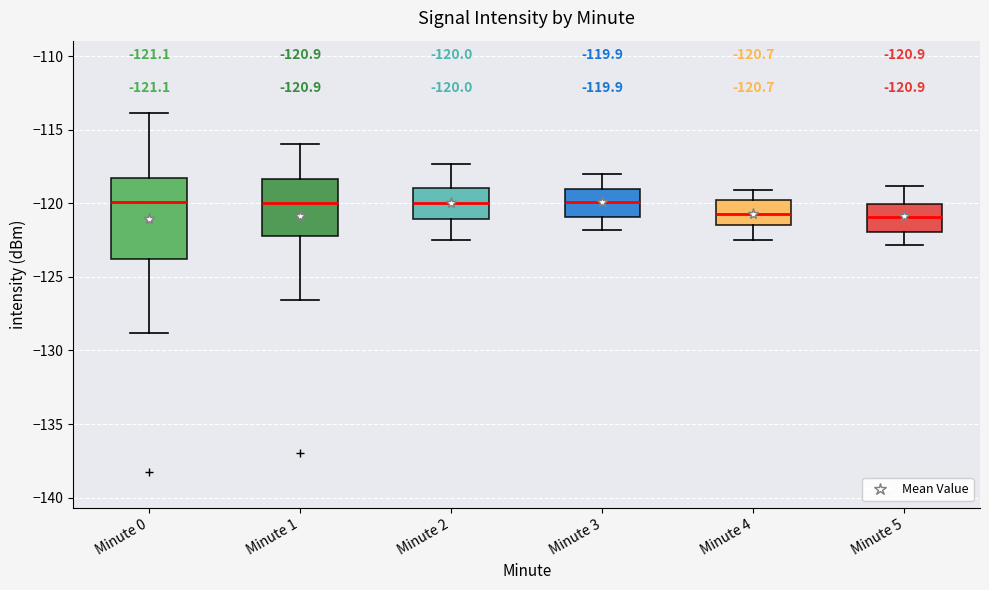

Comparing the boxes themselves (not the whiskers), which one is the tallest?

Minute 0